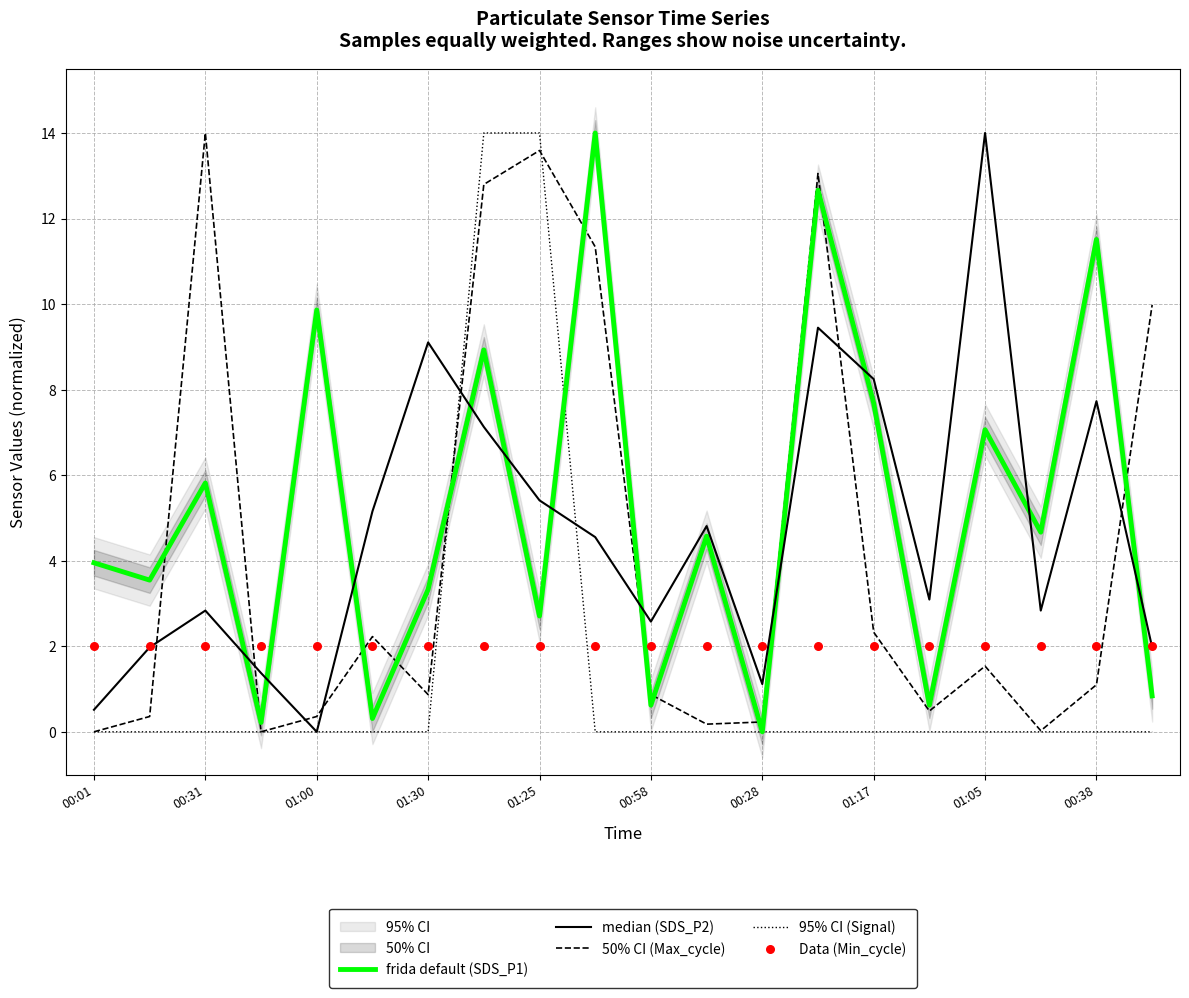

The 50% CI (Max_cycle) series shows 9.0 at 00:01. True or false?

False